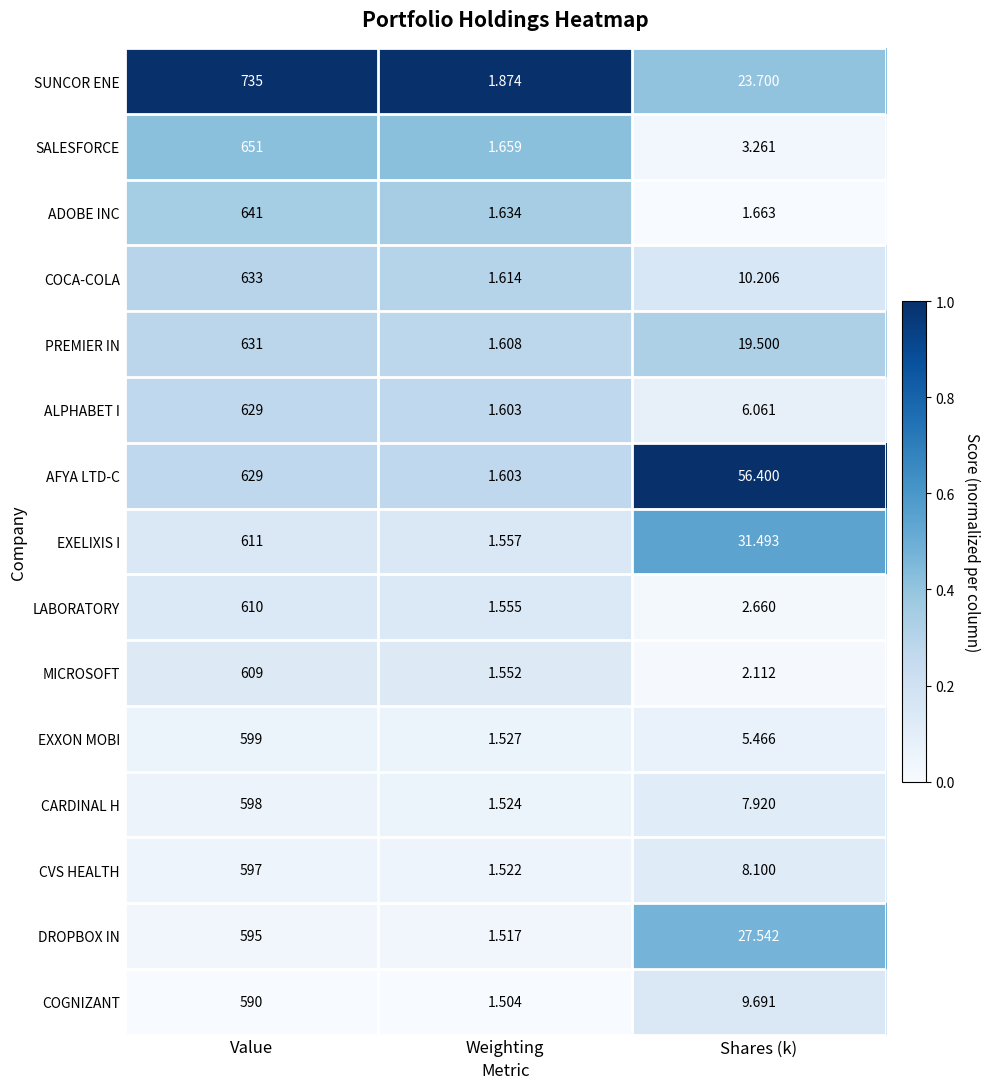

Which category has the lowest value across all series?

Weighting